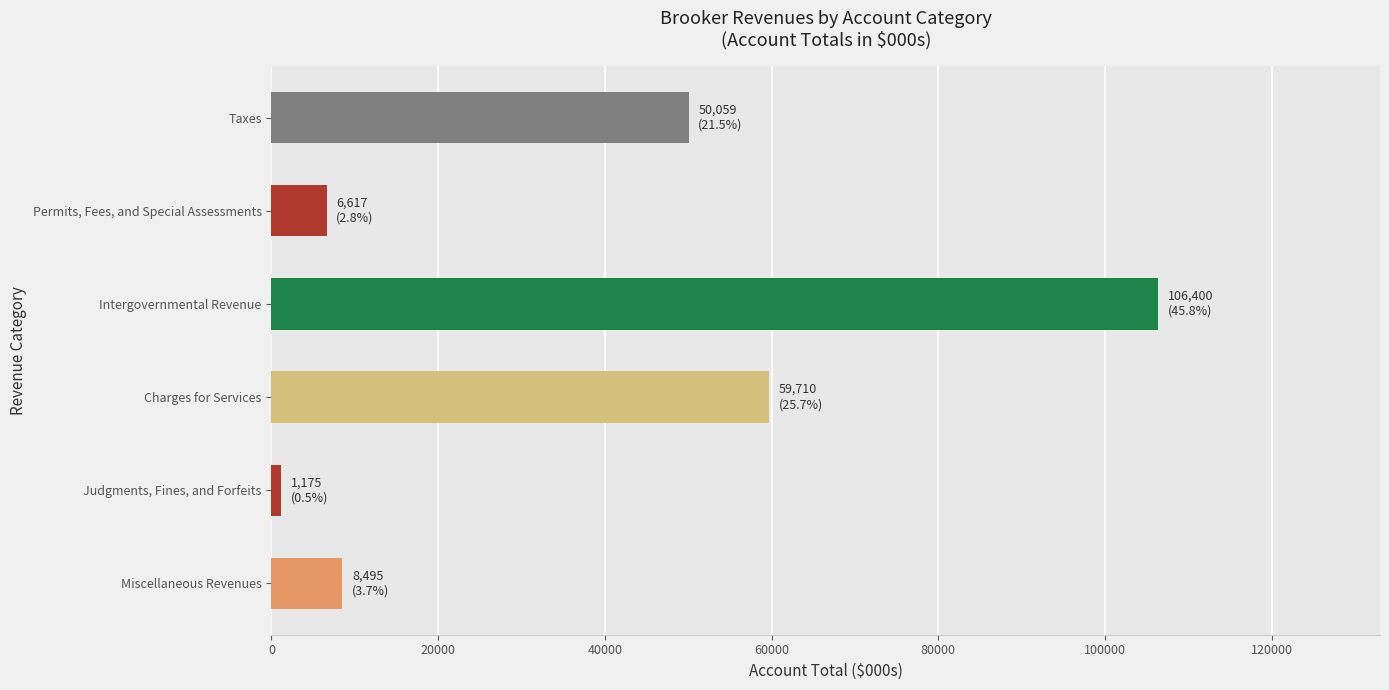

List the labels in order of value, smallest first.

Judgments, Fines, and Forfeits, Permits, Fees, and Special Assessments, Miscellaneous Revenues, Taxes, Charges for Services, Intergovernmental Revenue